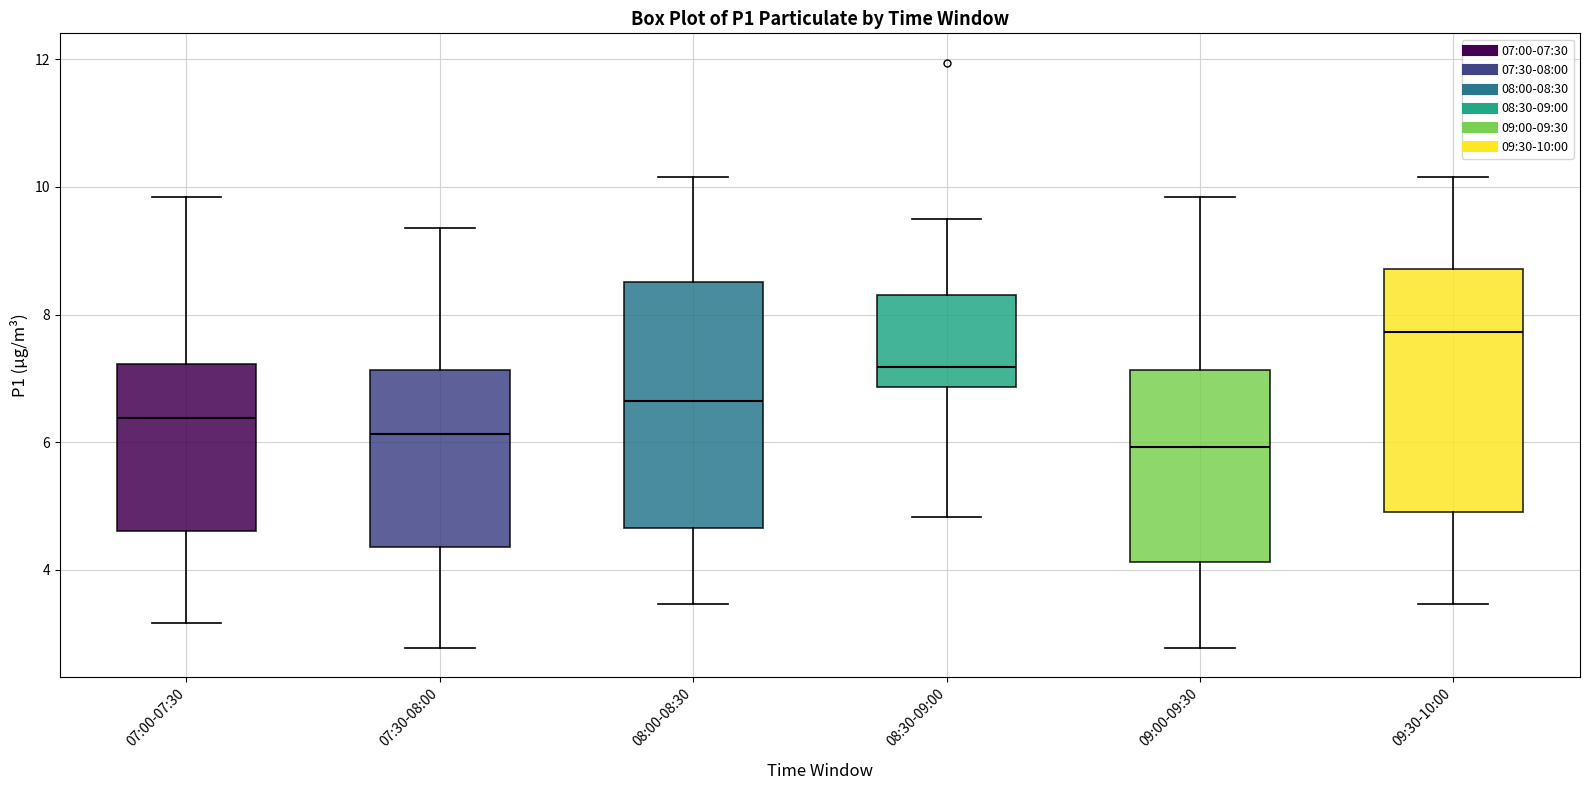

Reading left to right, transcribe this box plot: for each box, give where its median line is, the range the box spans, and where its two whiskers end, as read against the y-axis. The values are not printed on the chart, so give them approximately, as read against the axis.

07:00-07:30: median 6.4, box 4.6 to 7.2, whiskers 3.2 to 9.8
07:30-08:00: median 6.2, box 4.4 to 7.2, whiskers 2.8 to 9.4
08:00-08:30: median 6.6, box 4.6 to 8.6, whiskers 3.4 to 10.2
08:30-09:00: median 7.2, box 6.8 to 8.4, whiskers 4.8 to 9.6
09:00-09:30: median 6.0, box 4.2 to 7.2, whiskers 2.8 to 9.8
09:30-10:00: median 7.8, box 5.0 to 8.8, whiskers 3.4 to 10.2